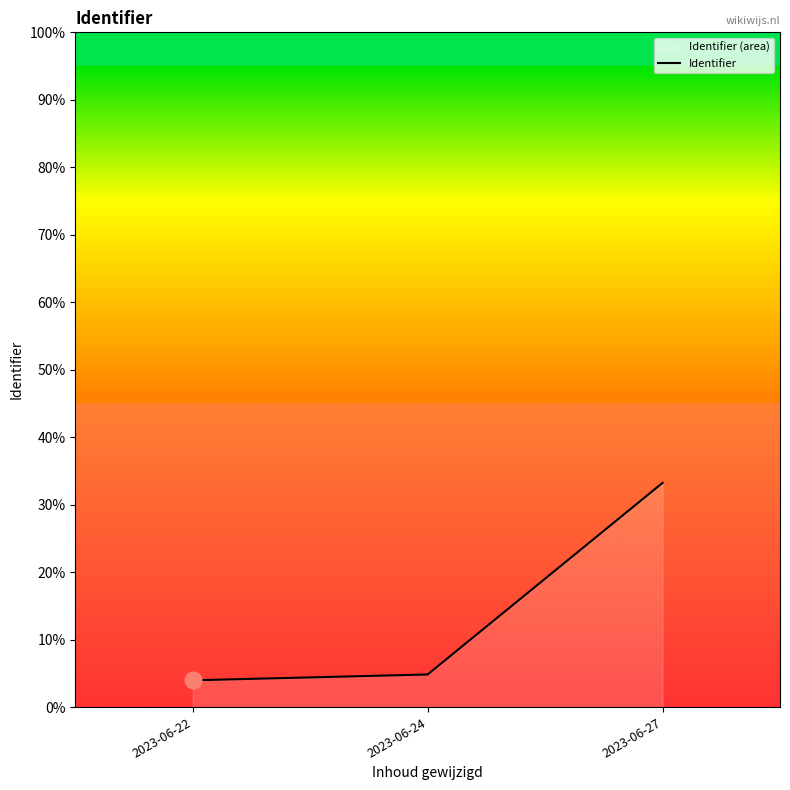

How many lines are shown in the chart?

1